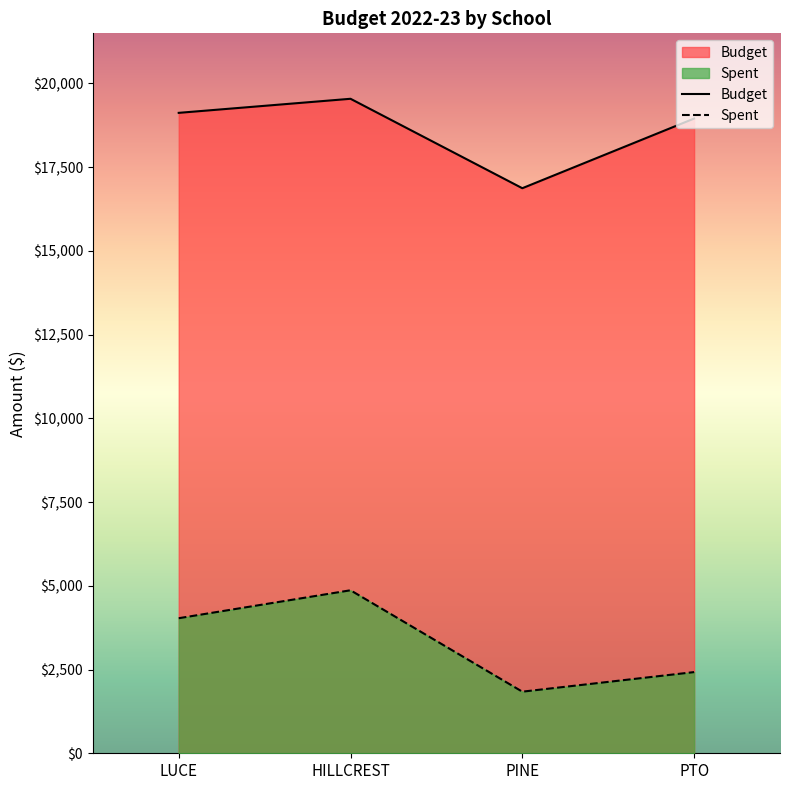

How many lines are shown in the chart?

2